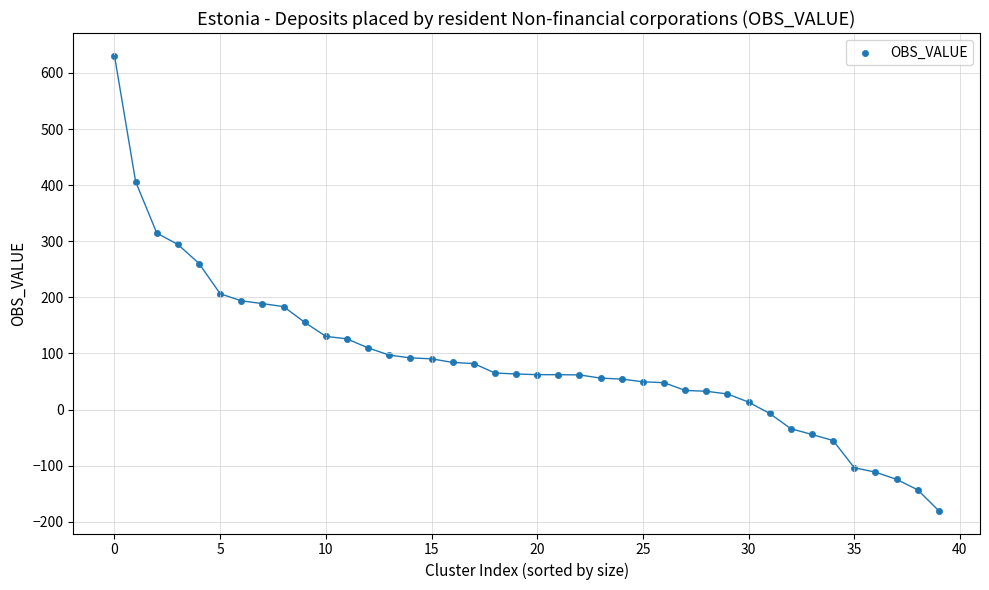

What Y value in the scatter plot is closest to 225?

206.3